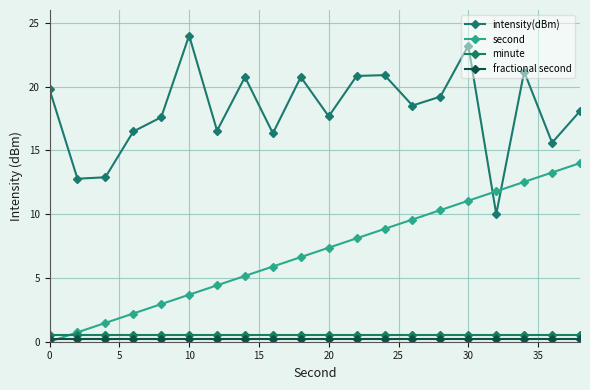

How many data points in second are above 7?

10